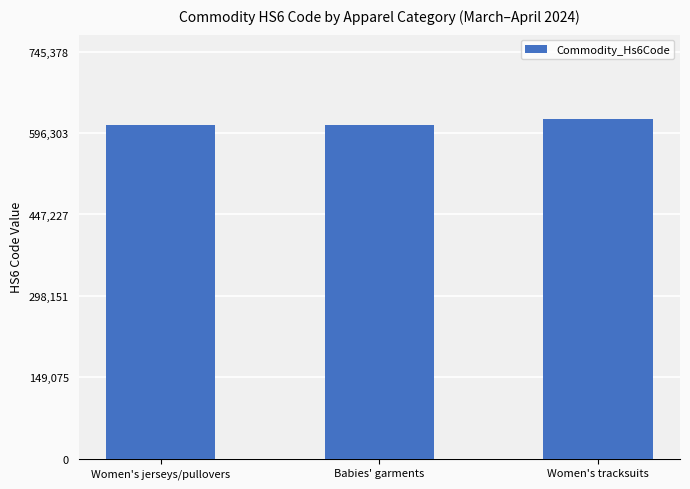

True or false: the data shows 611120 at Babies' garments.

True